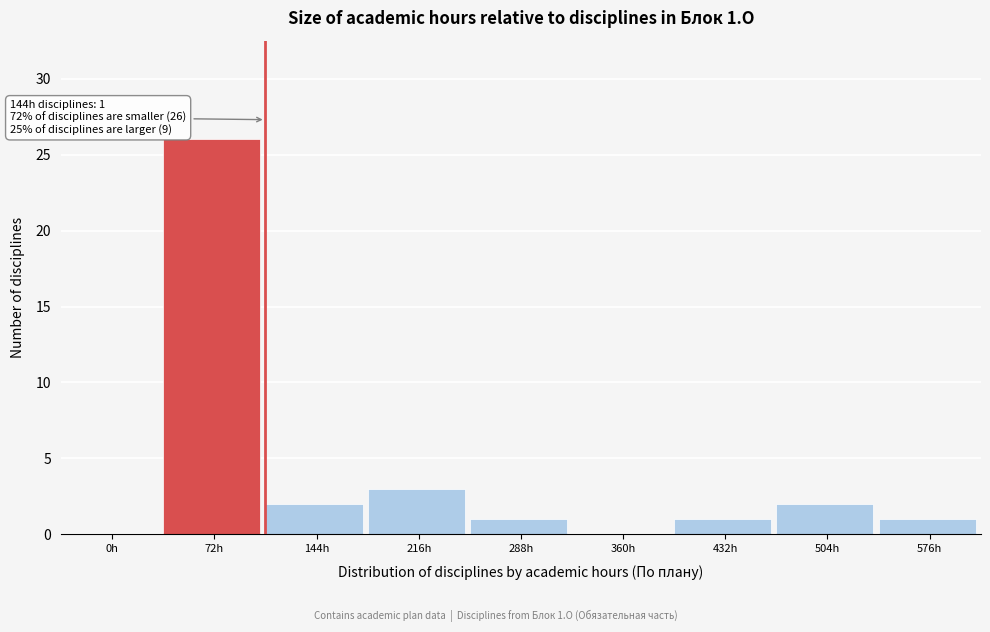

Reading left to right, transcribe all the data shown in this chart.

0h=0	72h=26	144h=2	216h=3	288h=1	360h=0	432h=1	504h=2	576h=1